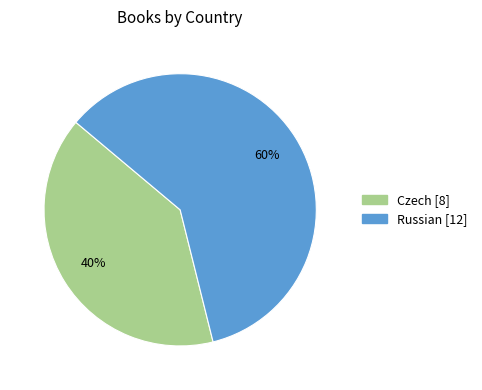

How many slices are in this pie chart?

2